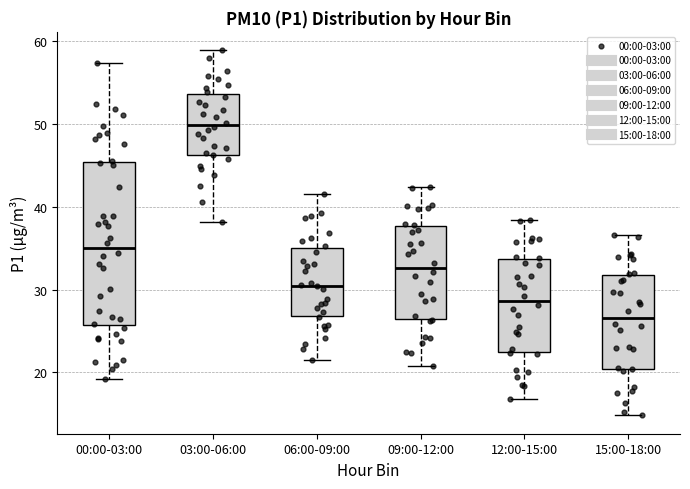

Where does the median line of the box for 03:00-06:00 sit on the y-axis? The values are not printed on the chart, so give them approximately, as read against the axis.

50